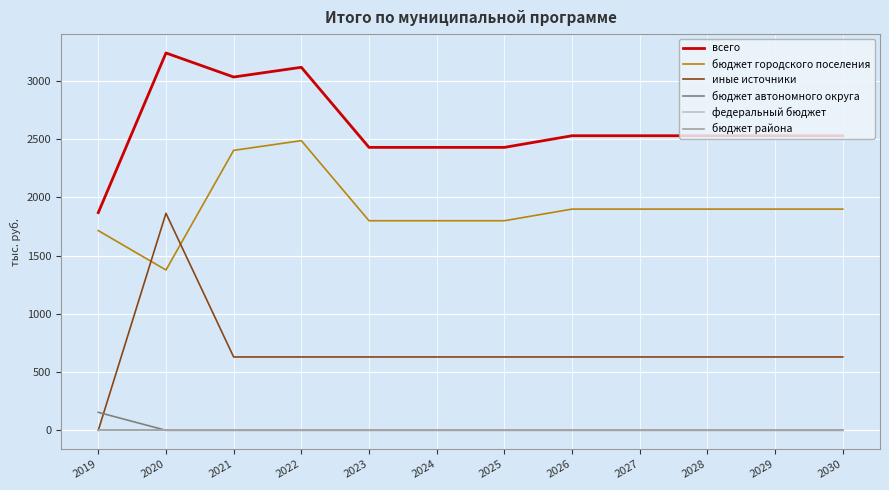

Does the chart have visible grid lines?

Yes